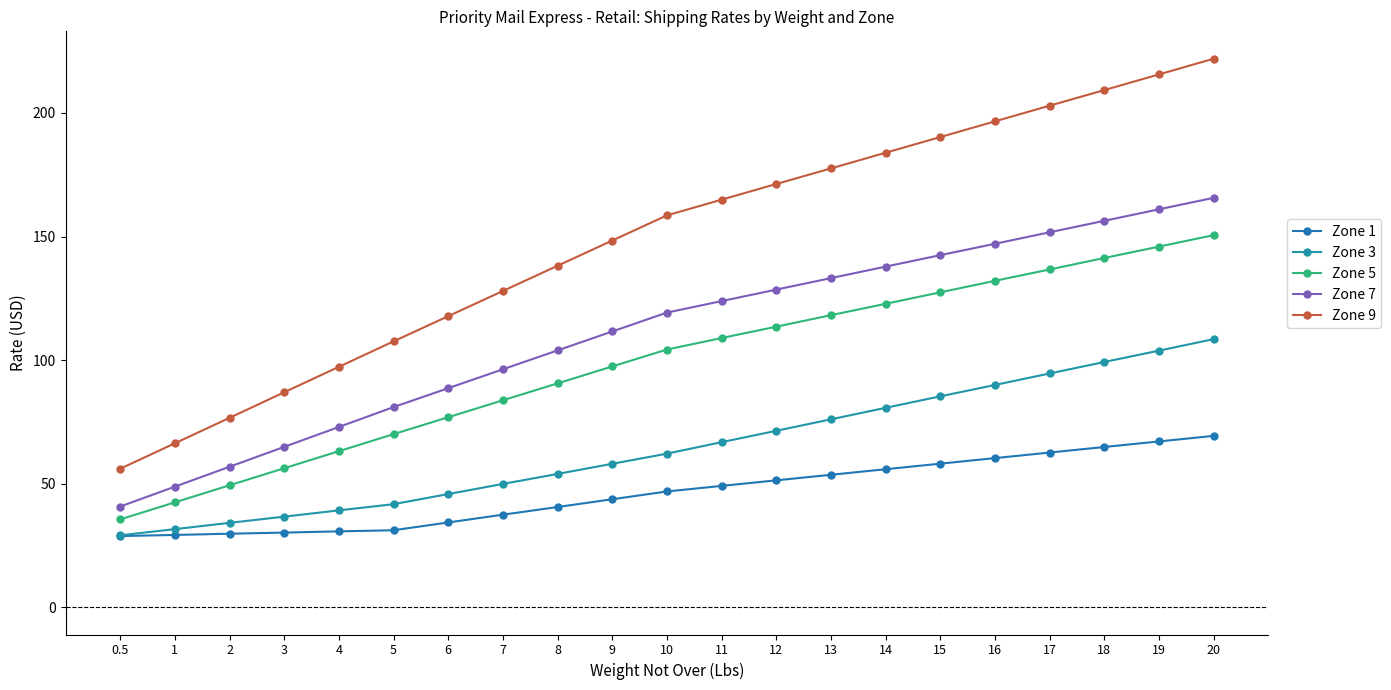

What is the label of the 15th point from the left?

14